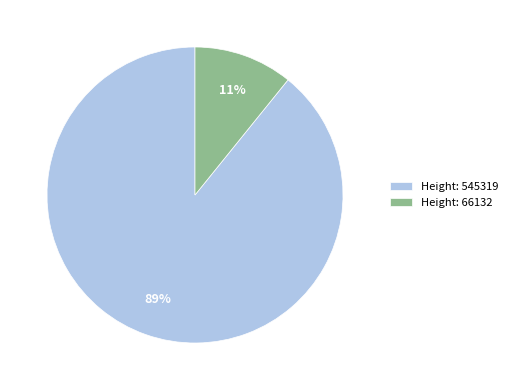

Rank the categories by value from lowest to highest.

Height: 66132, Height: 545319